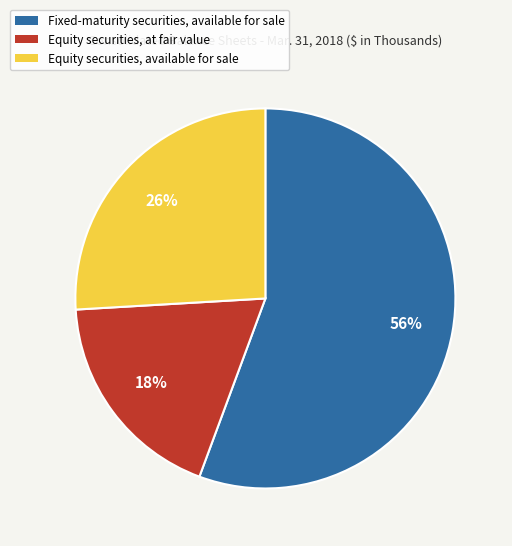

Combined, do Fixed-maturity securities, available for sale and Equity securities, at fair value account for over 50%?

Yes